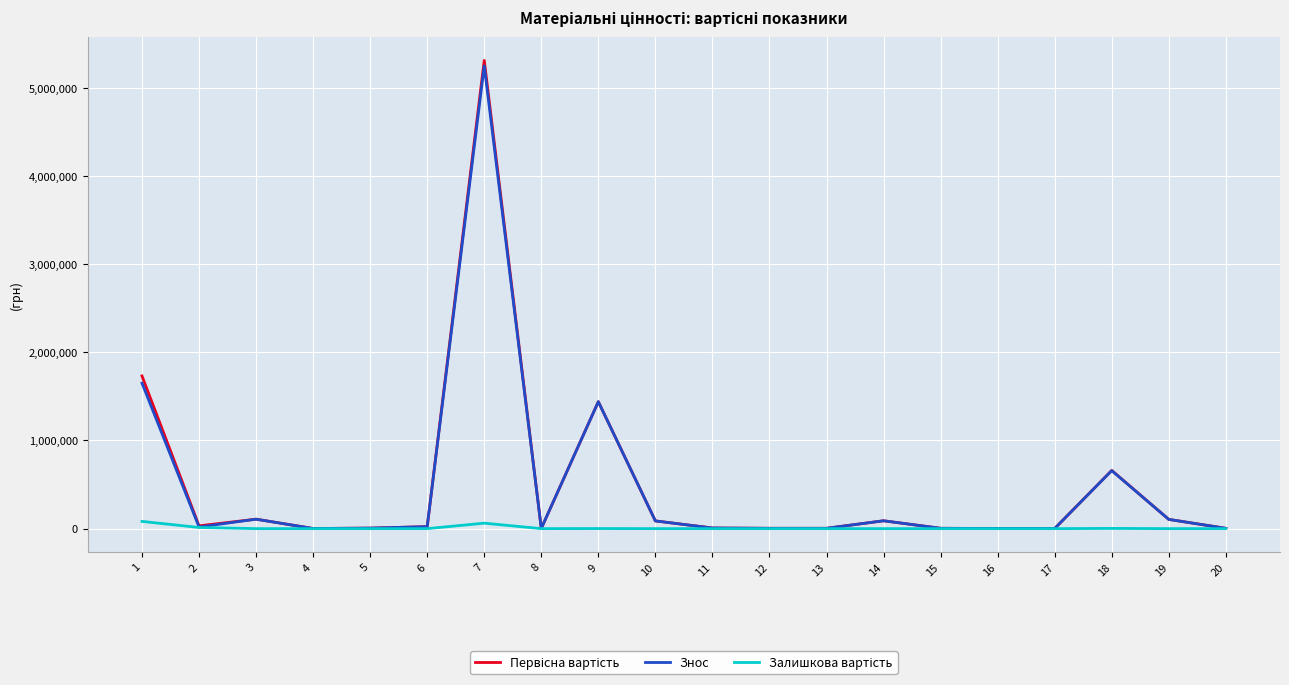

What is the greatest value displayed?

5311091.7